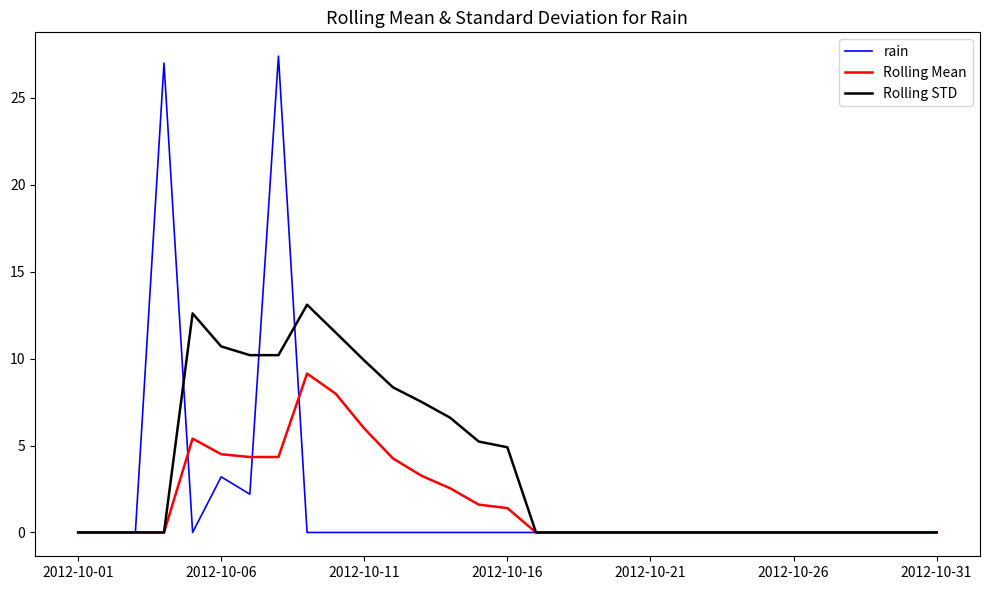

Which series has the largest range (max minus min)?

rain